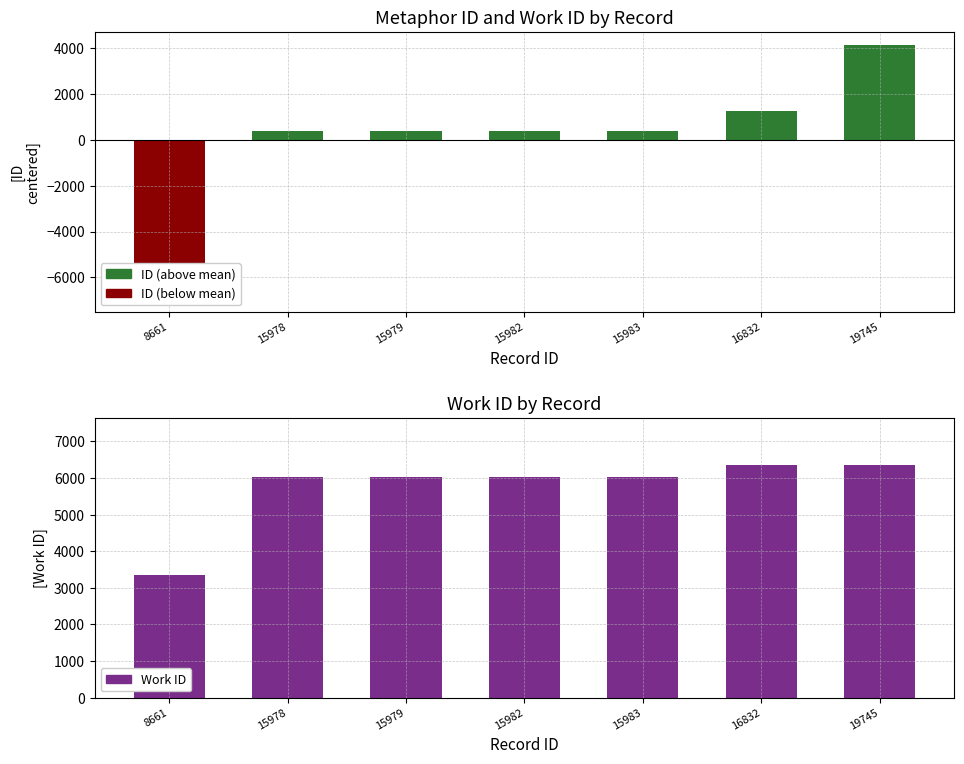

At which label is Work ID closest to 4854?

15978